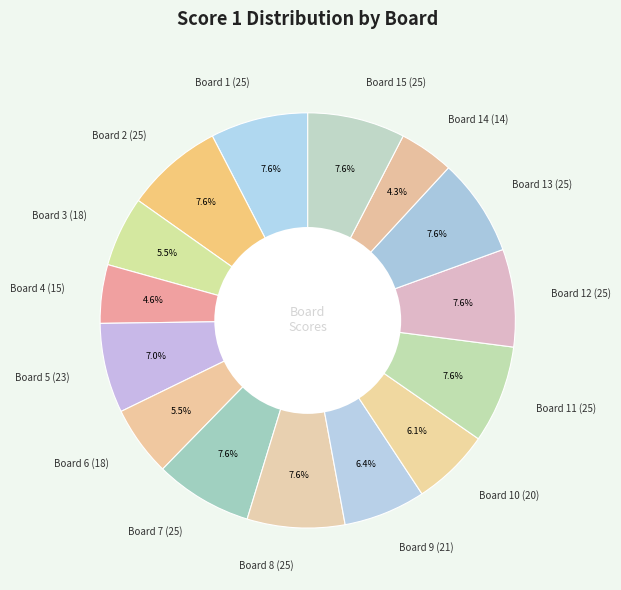

Is there any slice that represents more than half of the pie?

No